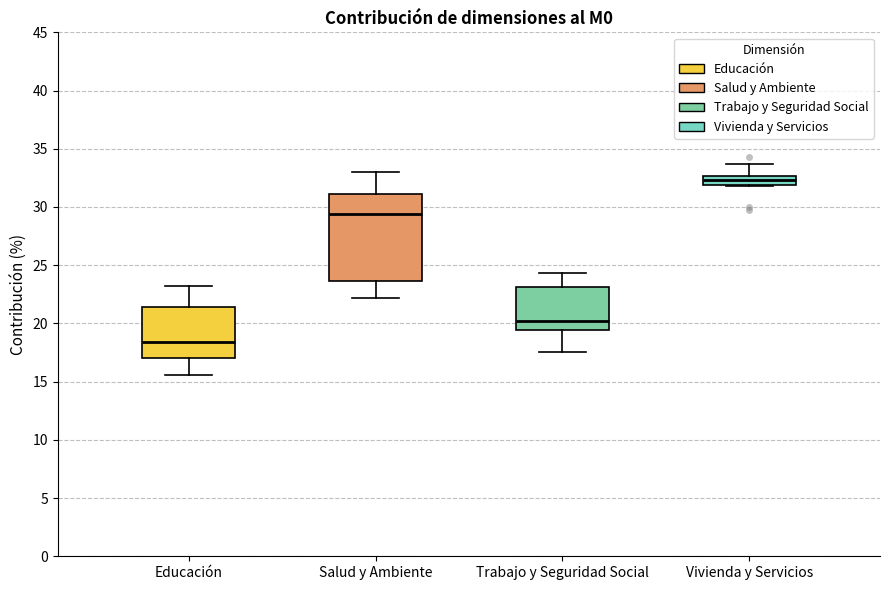

Reading left to right, read every box against the y-axis: the position of its median line, the range the box covers, and the ends of its whiskers. The values are not printed on the chart, so give them approximately, as read against the axis.

Educación: median 18.5, box 17.0 to 21.5, whiskers 15.5 to 23.0
Salud y Ambiente: median 29.5, box 23.5 to 31.0, whiskers 22.0 to 33.0
Trabajo y Seguridad Social: median 20.0, box 19.5 to 23.0, whiskers 17.5 to 24.5
Vivienda y Servicios: median 32.5 (inside the box), box 32.0 to 32.5, whiskers 32.0 to 33.5